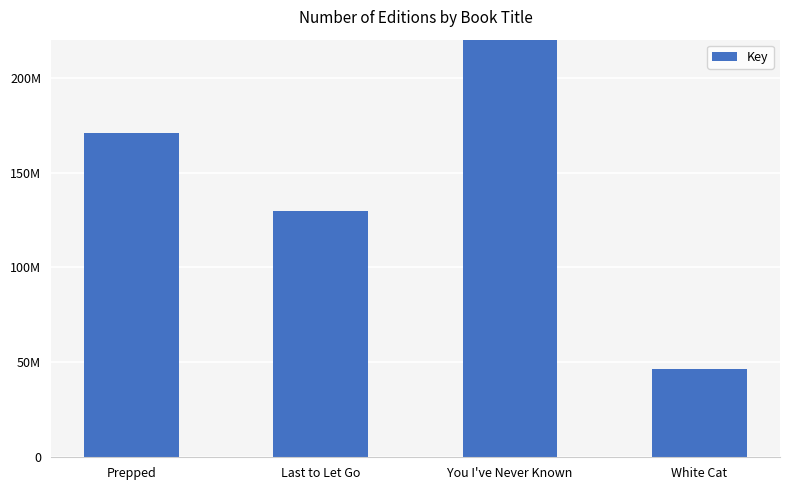

Rank the categories by value from highest to lowest.

You I've Never Known, Prepped, Last to Let Go, White Cat